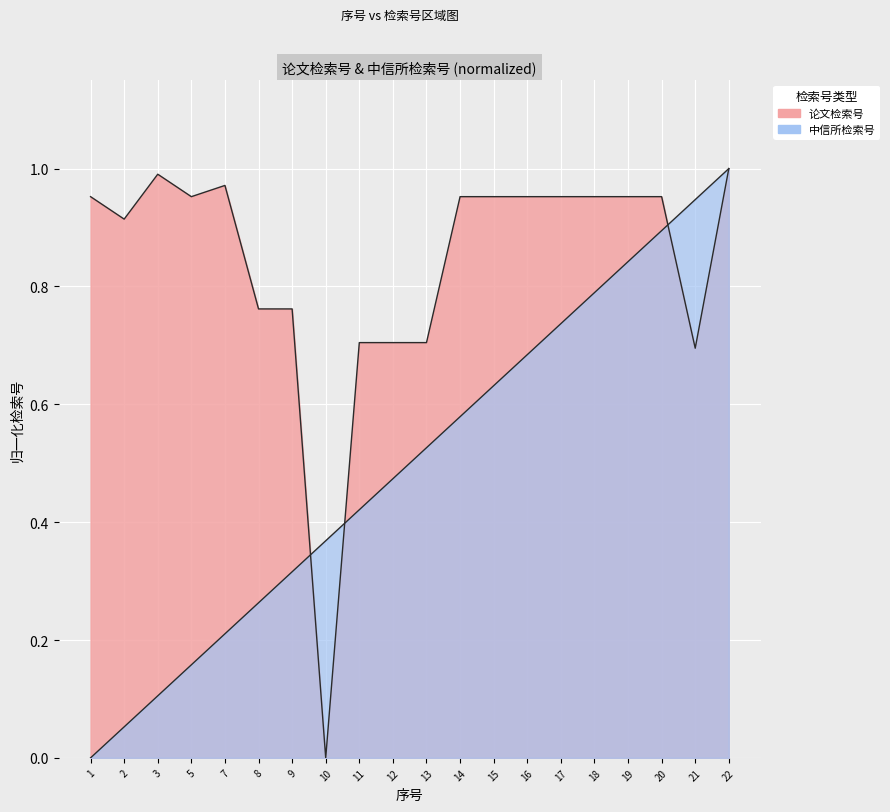

Which series has the widest spread of values?

论文检索号